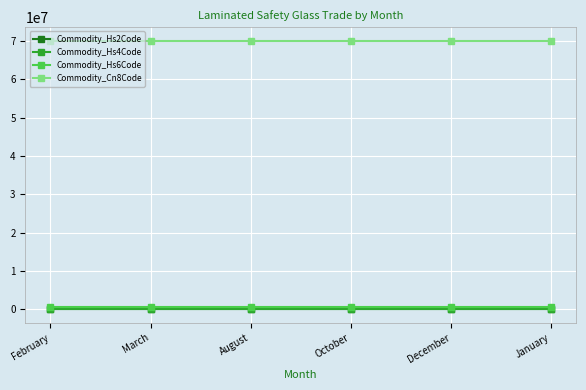

What value does the Commodity_Cn8Code series have at December?

70072900